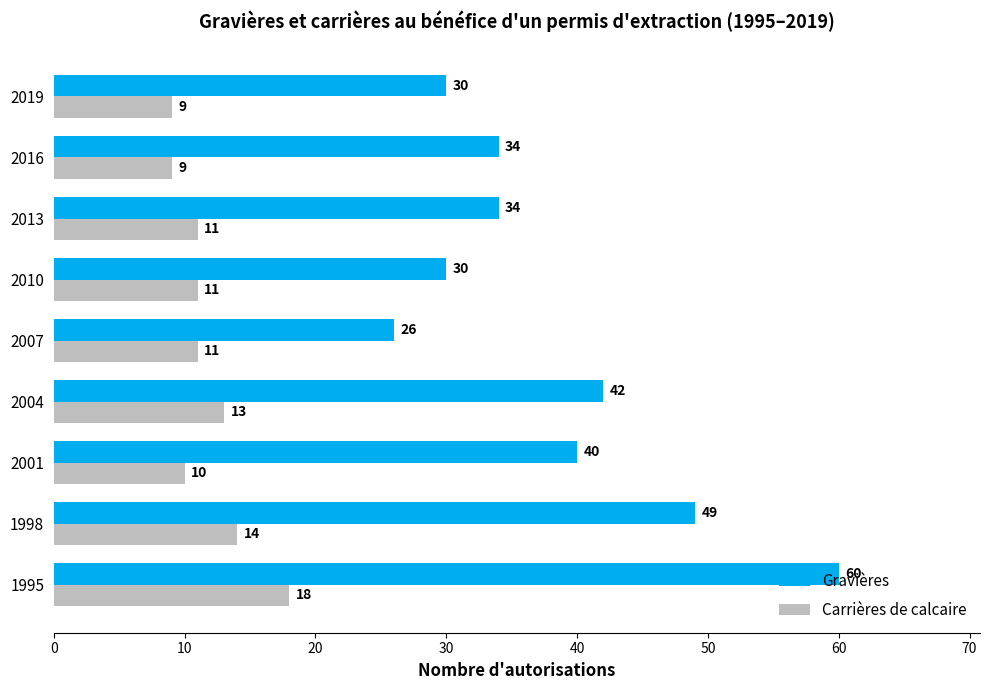

What is the approximate value of Gravières at 2016, to the nearest 5?

35